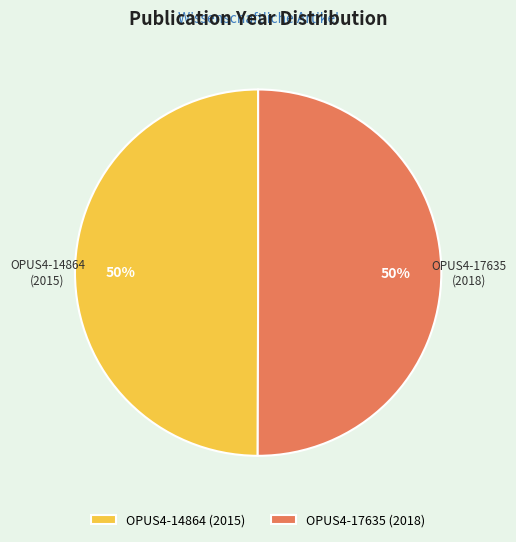

To the nearest percent, what is the combined percentage of OPUS4-14864 and OPUS4-17635?

100%